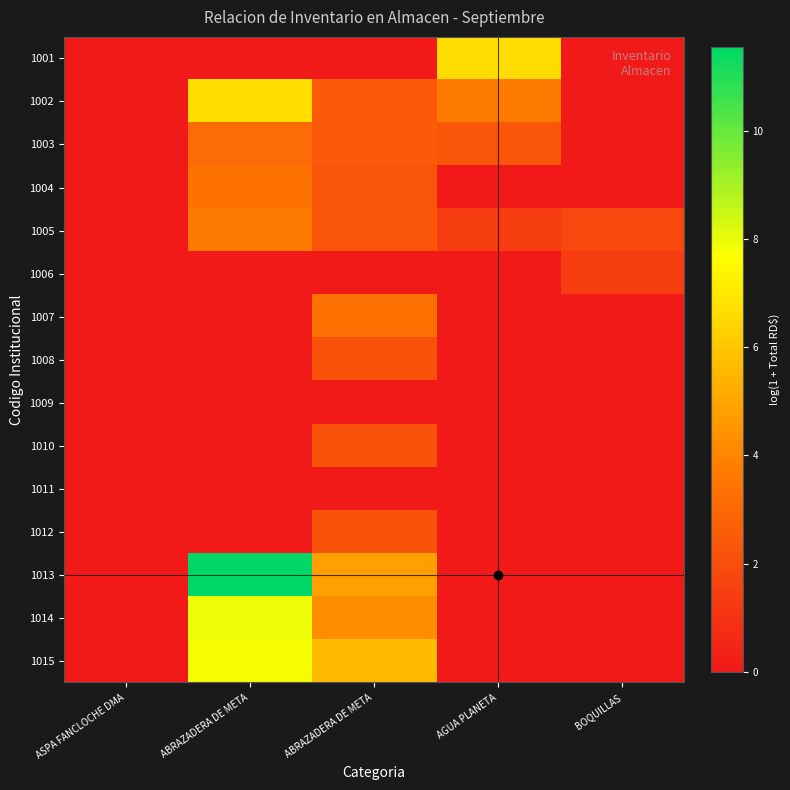

Which series has the widest spread of values?

1013